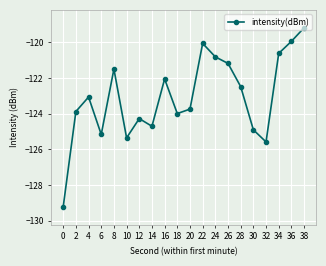

List the labels in order of value, smallest first.

0, 32, 10, 6, 30, 14, 12, 18, 2, 20, 4, 28, 16, 8, 26, 24, 34, 22, 36, 38